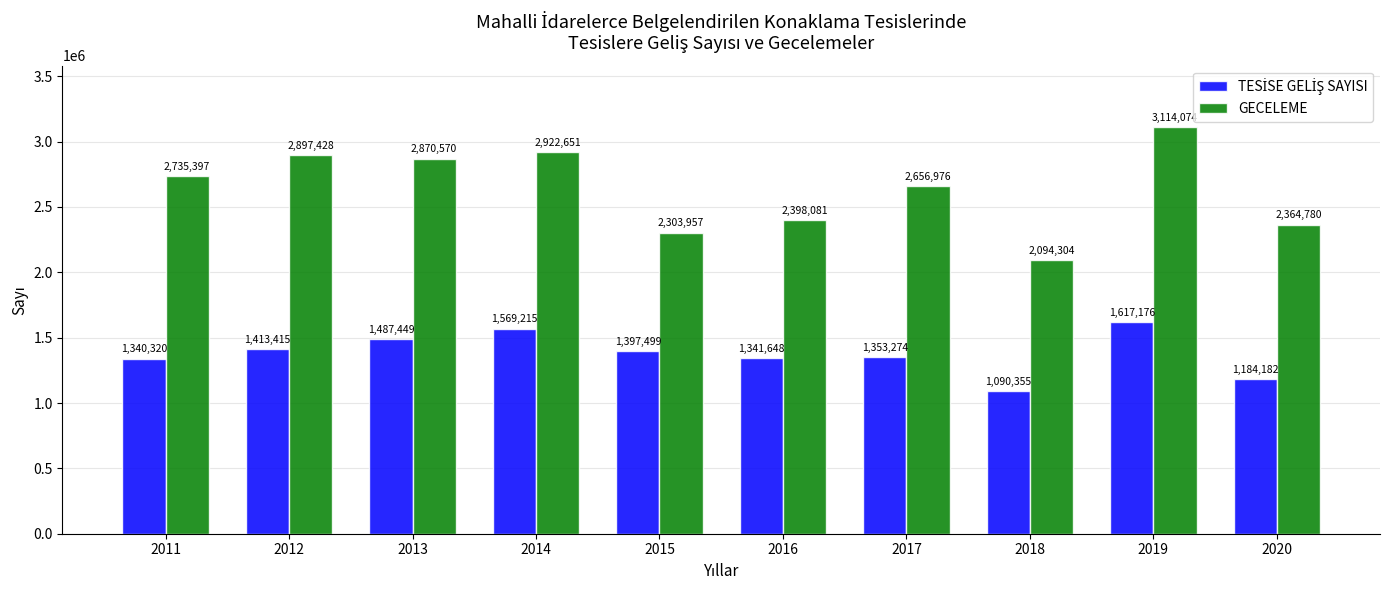

The value of GECELEME at 2015 is 3240557. True or false?

False